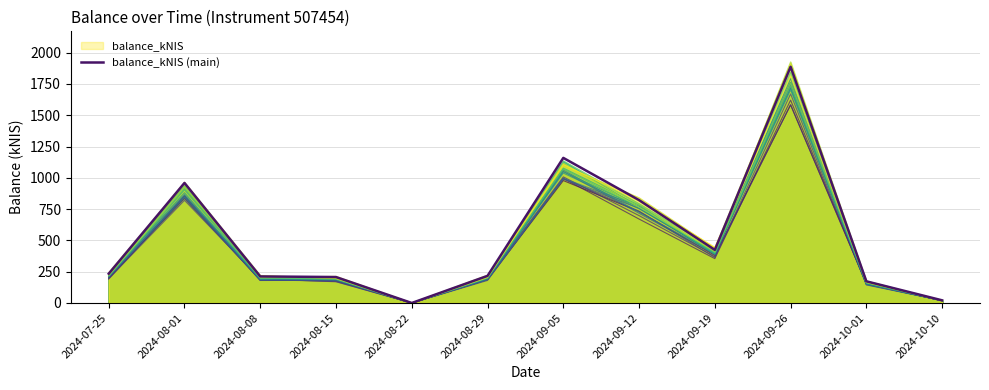

What is the value of the 11th point from the left?

173.1